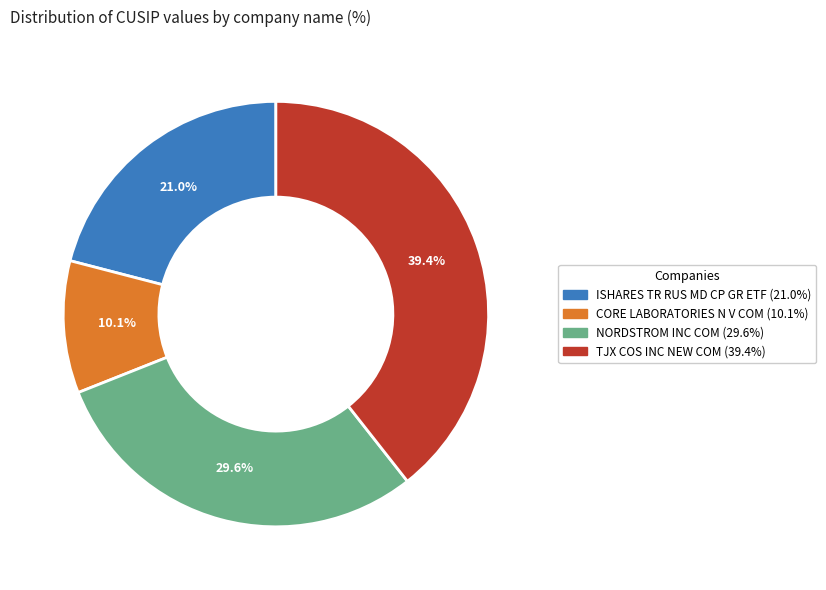

To the nearest percent, what is the average slice percentage?

25%